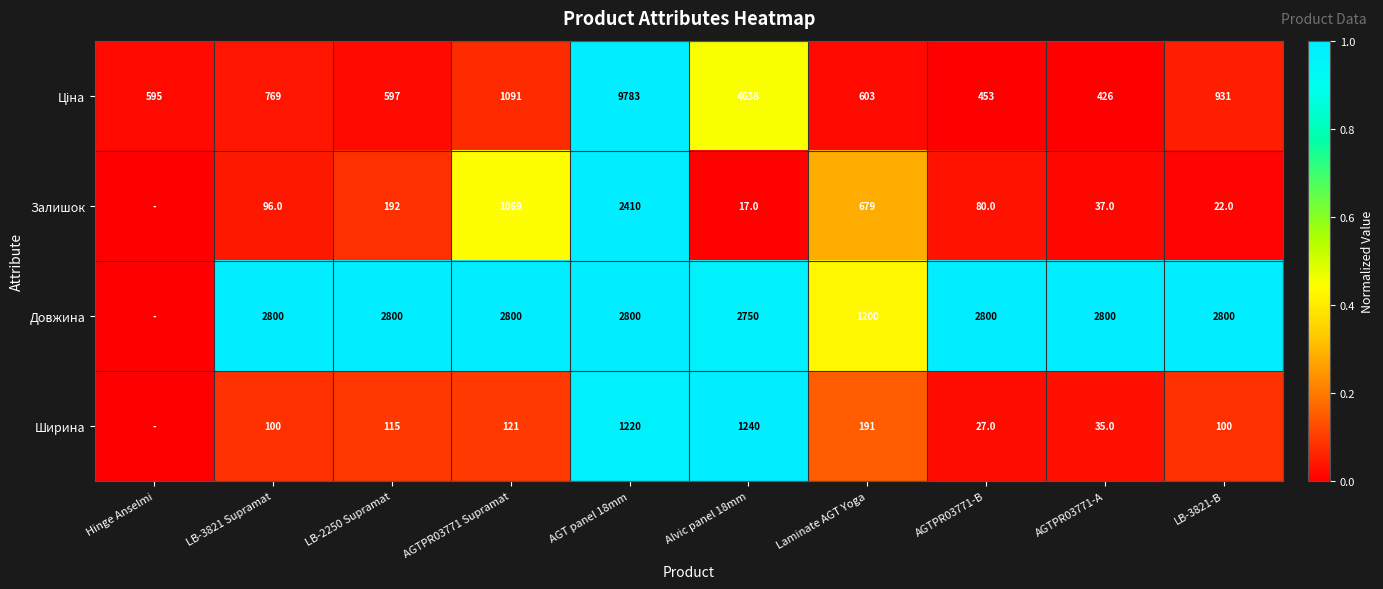

The Довжина series shows 4095 at Alvic panel 18mm. True or false?

False